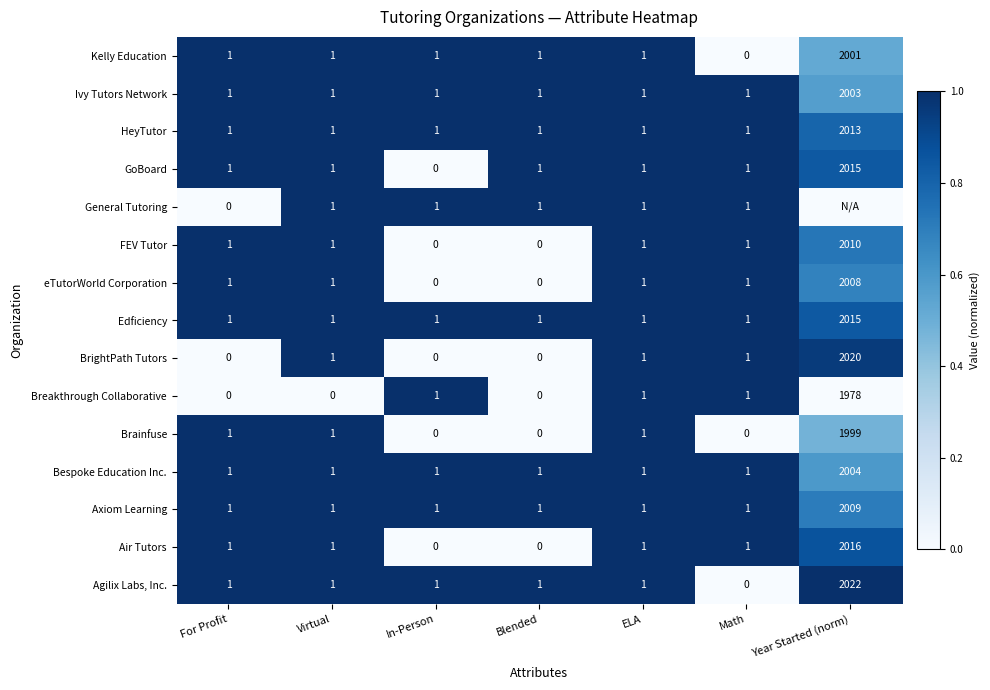

What is the average value of the Edficiency series?

289